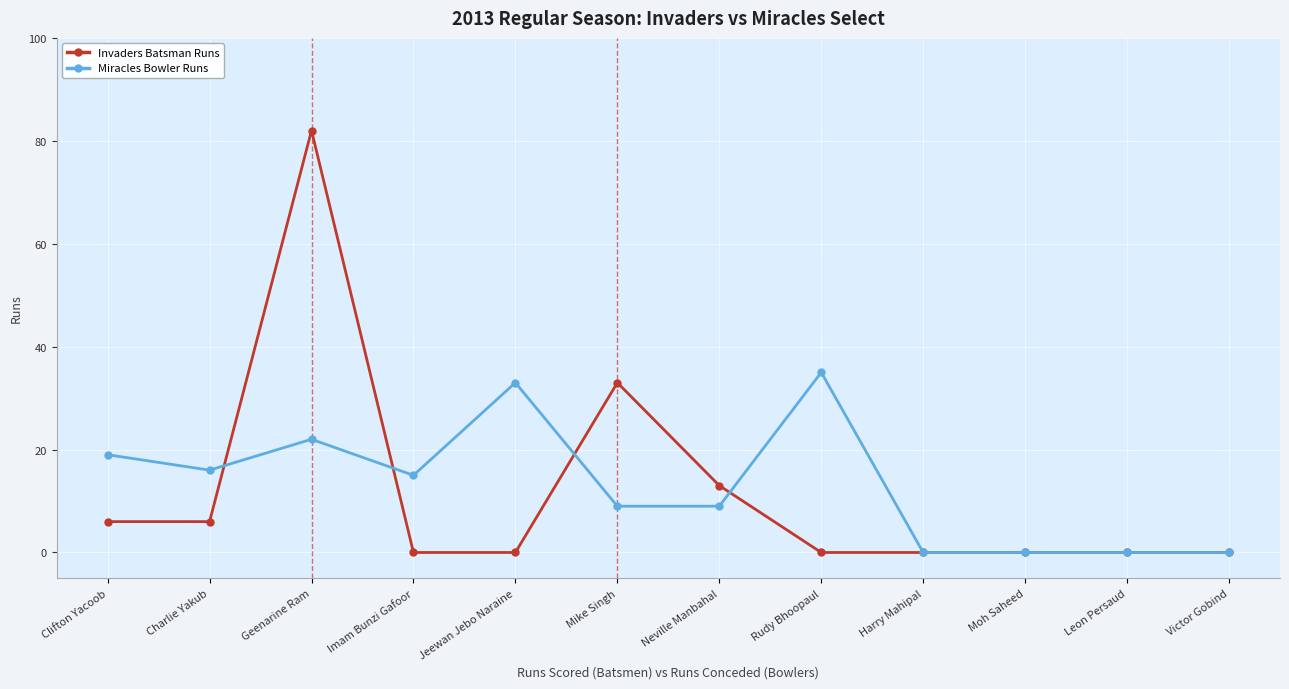

The Invaders Batsman Runs series shows -25 at Jeewan Jebo Naraine. True or false?

False